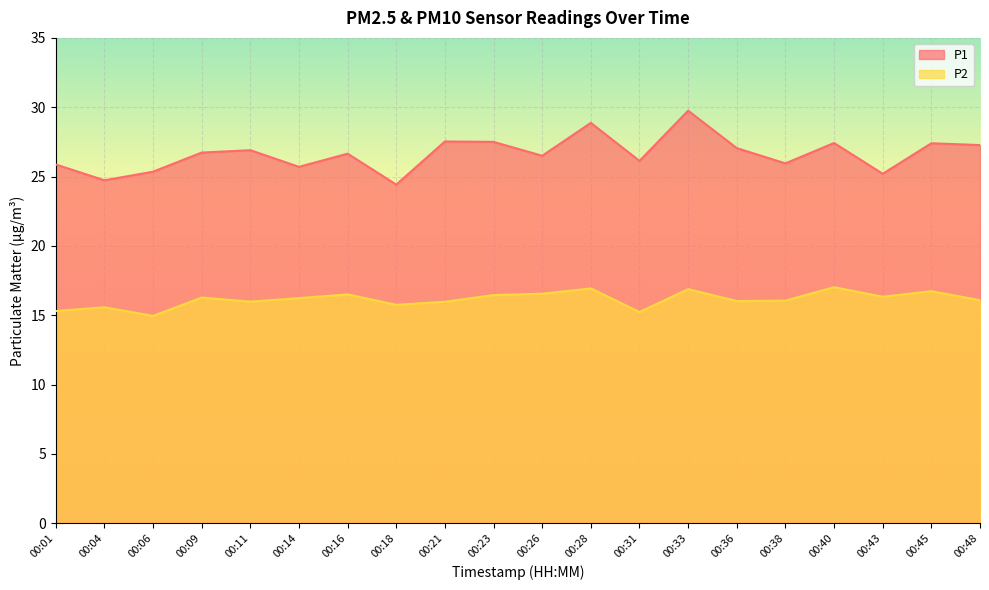

Is the value of P2 at 00:14 greater than the value of P1 at 00:04?

No